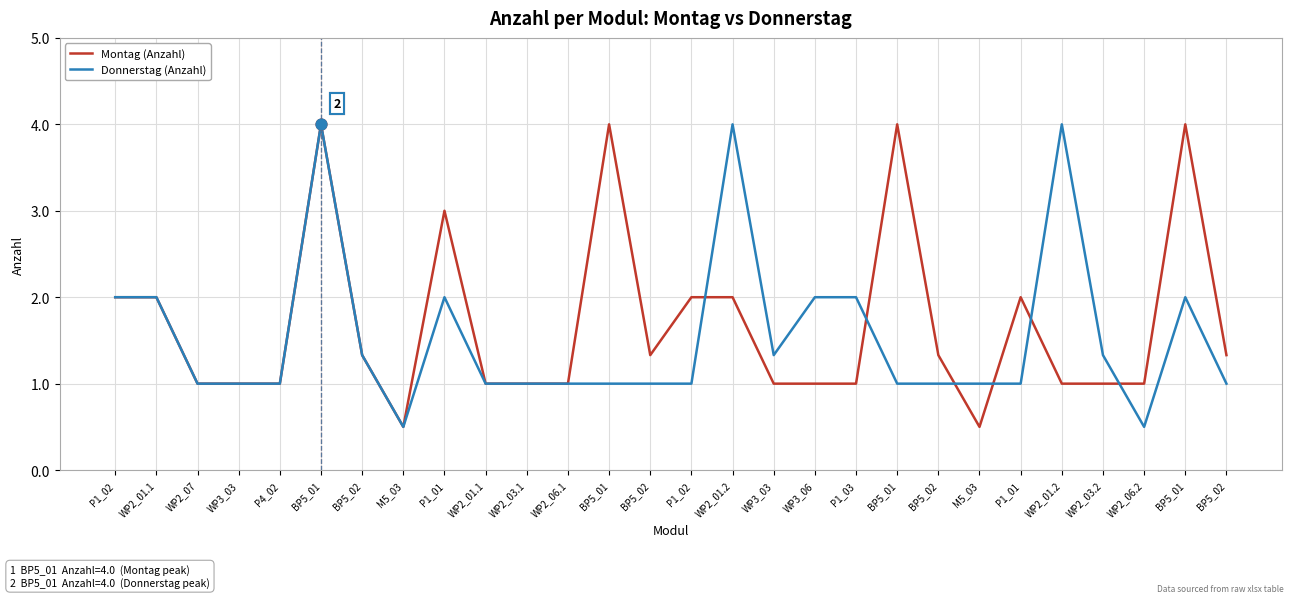

How many lines are shown in the chart?

2